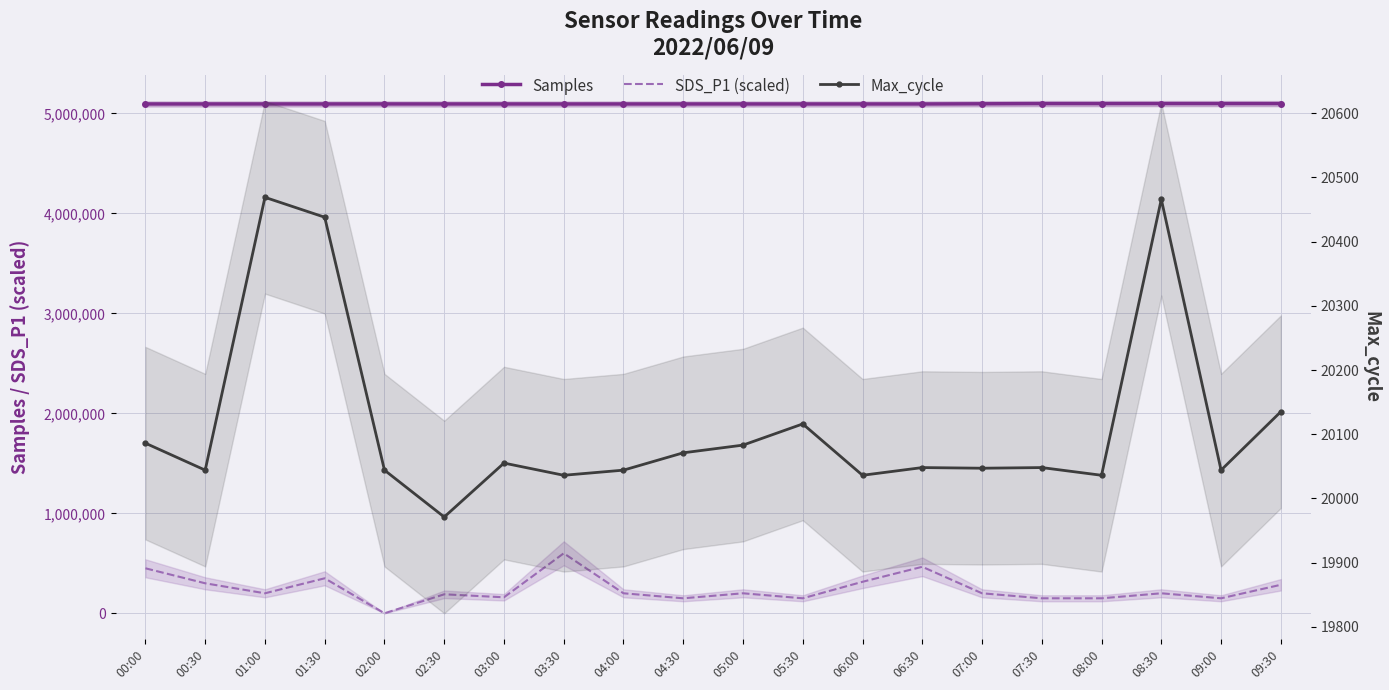

At how many categories does at least one series exceed 3208169?

20